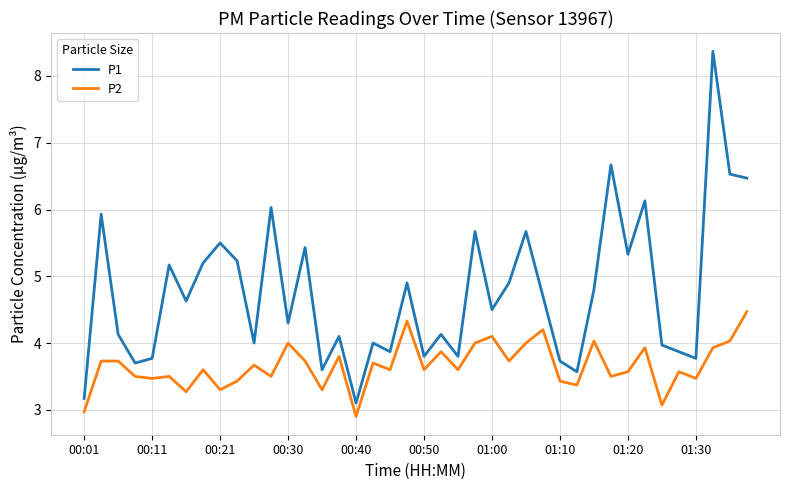

What are all the series names shown in the legend?

P1, P2